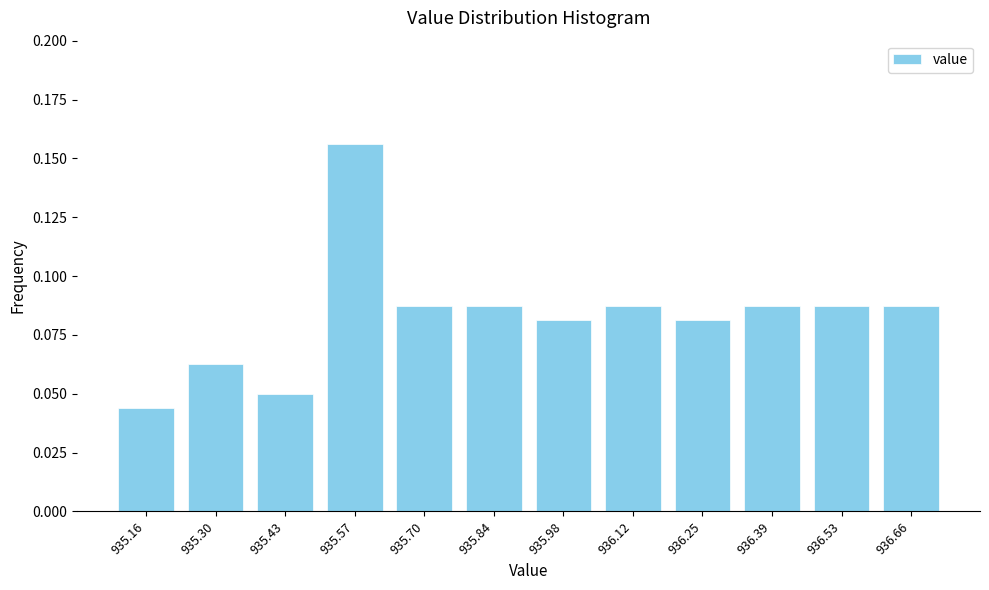

Which label corresponds to the smallest value in the chart?

935.16